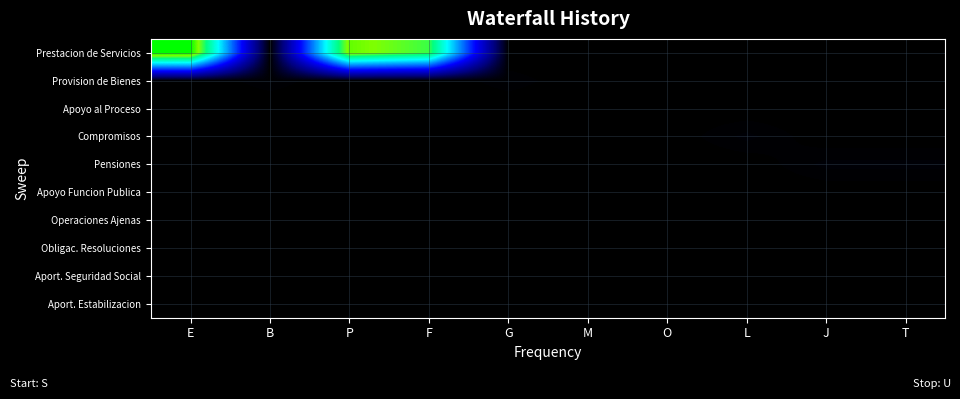

At which category does the chart reach its minimum across all series?

B